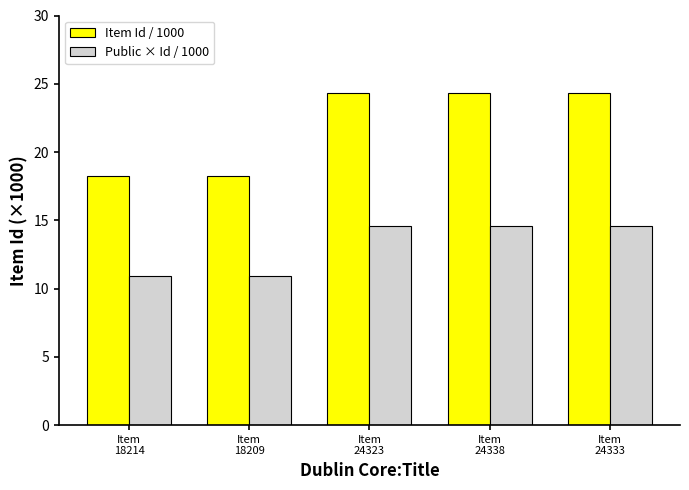

Is it true that Item Id / 1000 equals 24.3 at Item
24333?

True